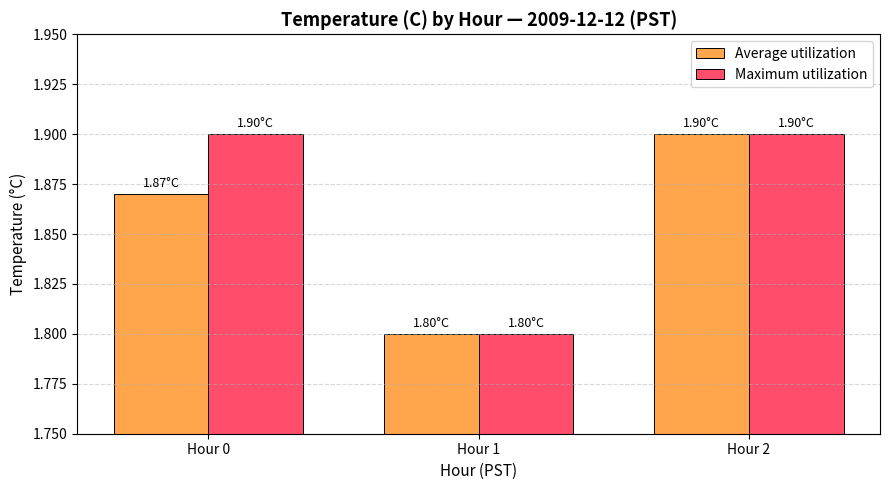

List the labels in order of Average utilization value, largest first.

Hour 2, Hour 0, Hour 1